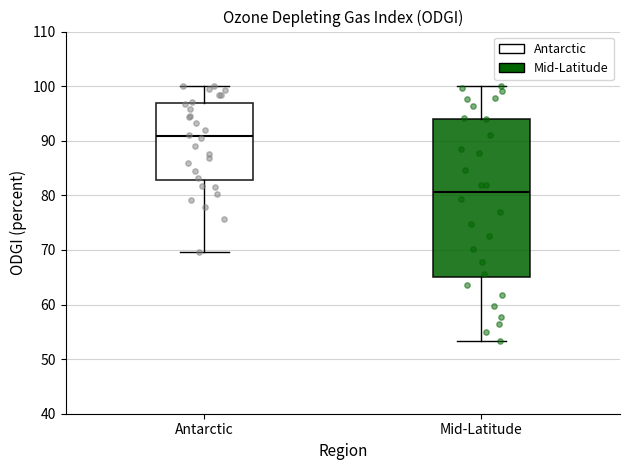

Reading left to right, transcribe this box plot: for each box, give where its median line is, the range the box spans, and where its two whiskers end, as read against the y-axis. The values are not printed on the chart, so give them approximately, as read against the axis.

Antarctic: median 91, box 83 to 97, whiskers 70 to 100
Mid-Latitude: median 81, box 65 to 94, whiskers 53 to 100